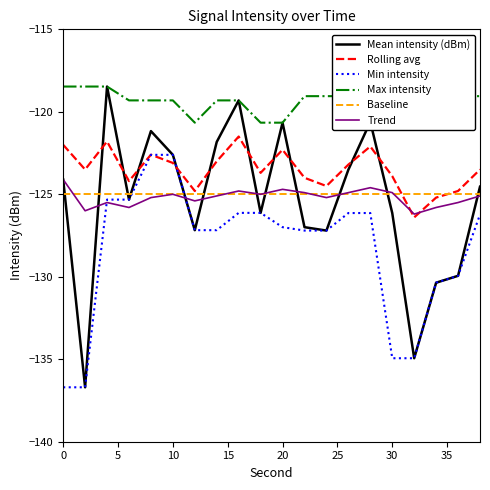

True or false: Mean intensity (dBm) has more than 2 interior local peaks.

True